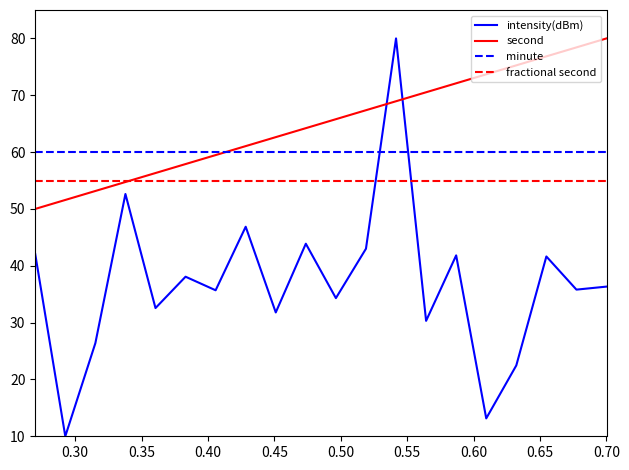

Which series has the largest total across all categories?

second